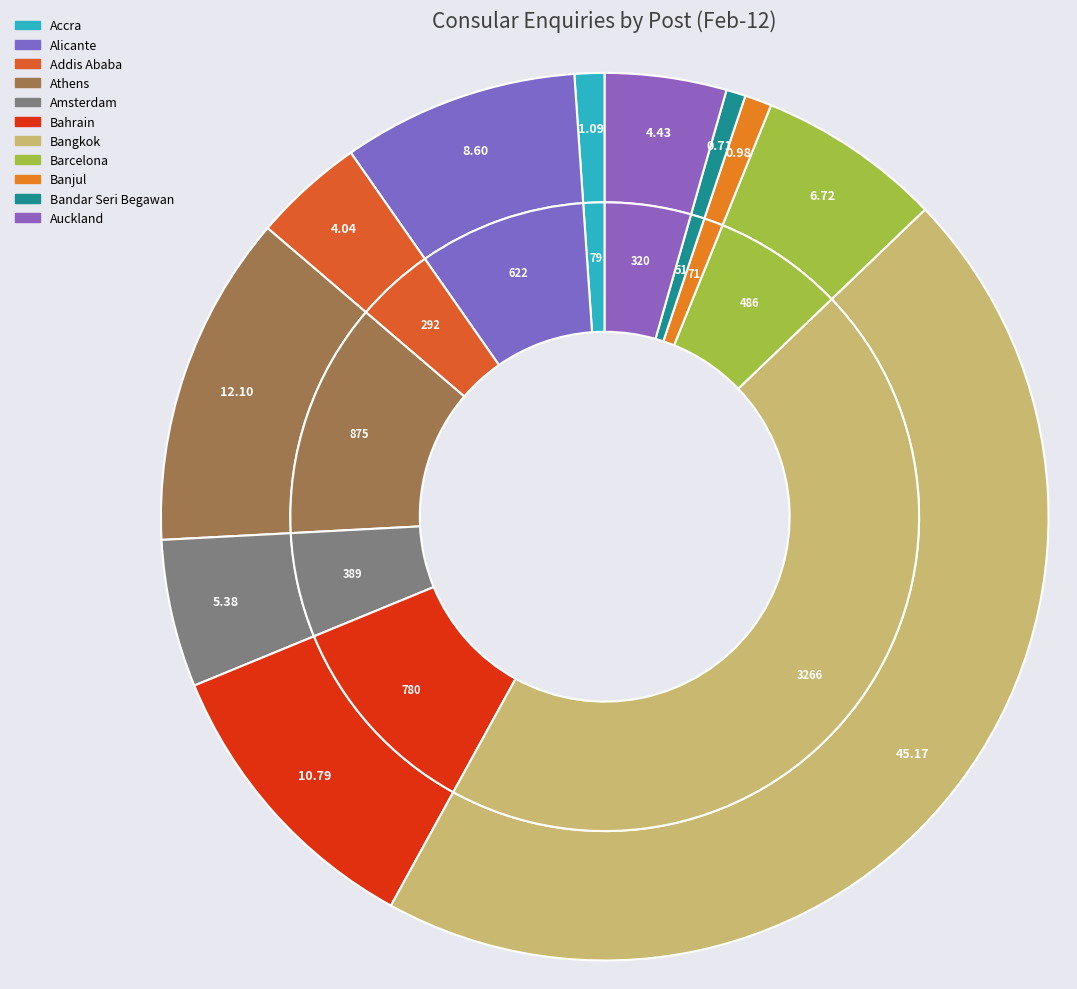

Count the number of slices in the pie.

11